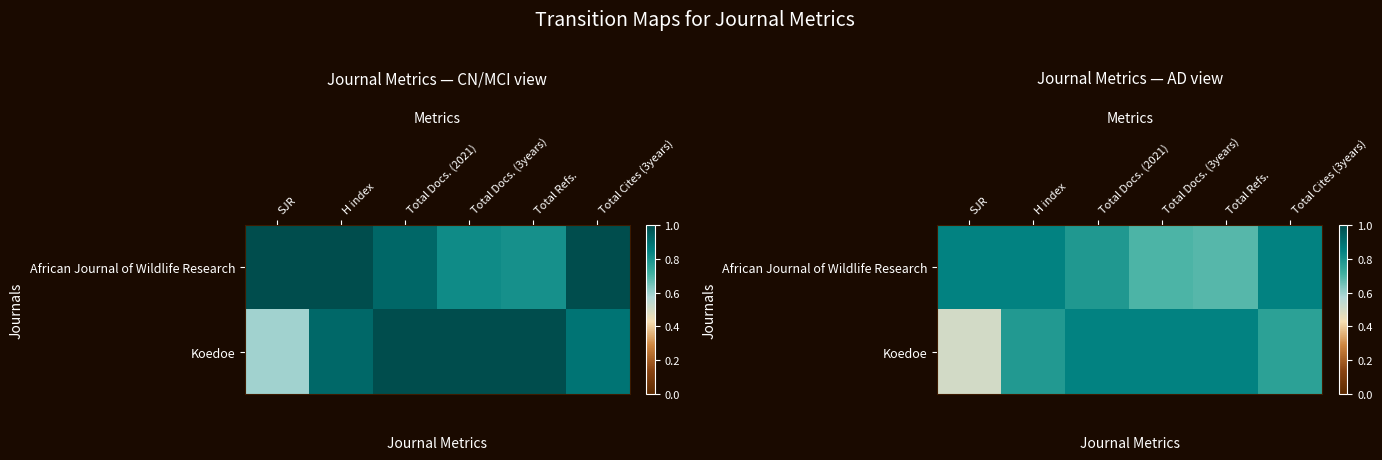

At how many categories does at least one series exceed 0?

6